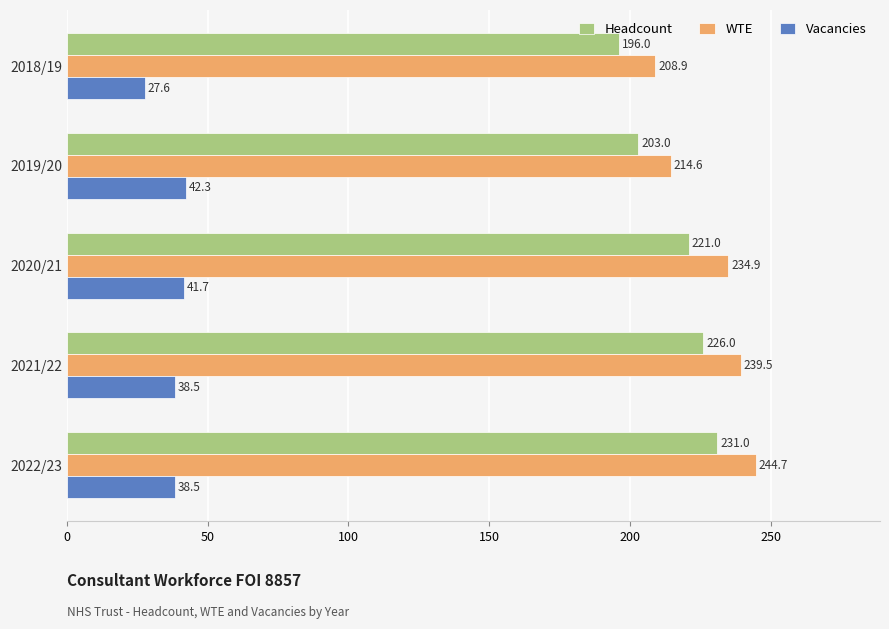

Is it true that Headcount equals 378.2 at 2020/21?

False